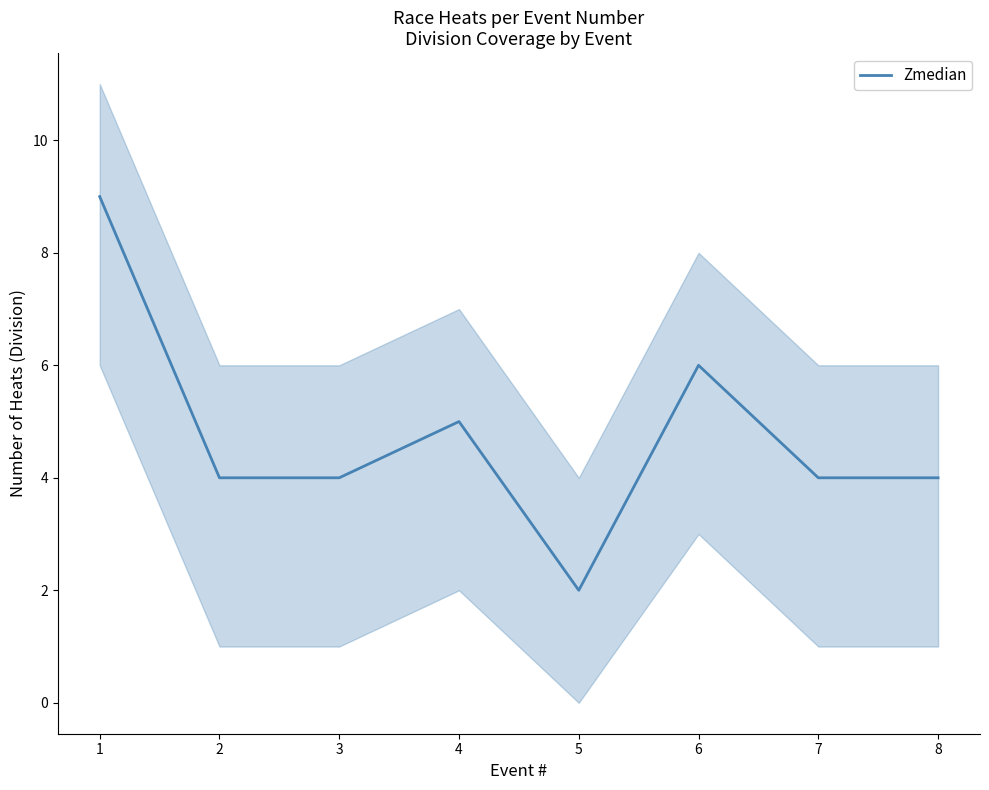

Read the value at 1.

9